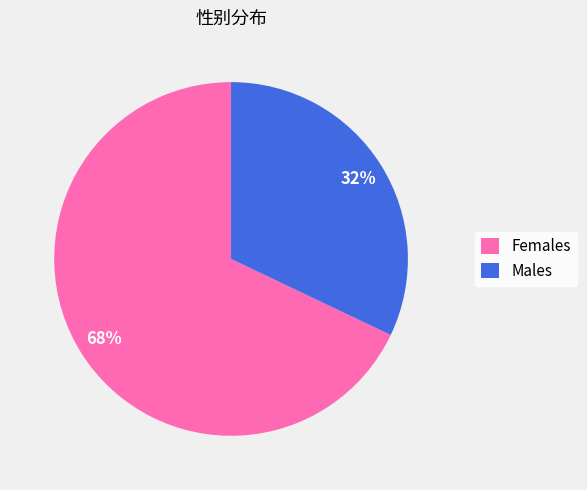

To the nearest percent, what is the difference between the Females and Males slice percentages?

36%